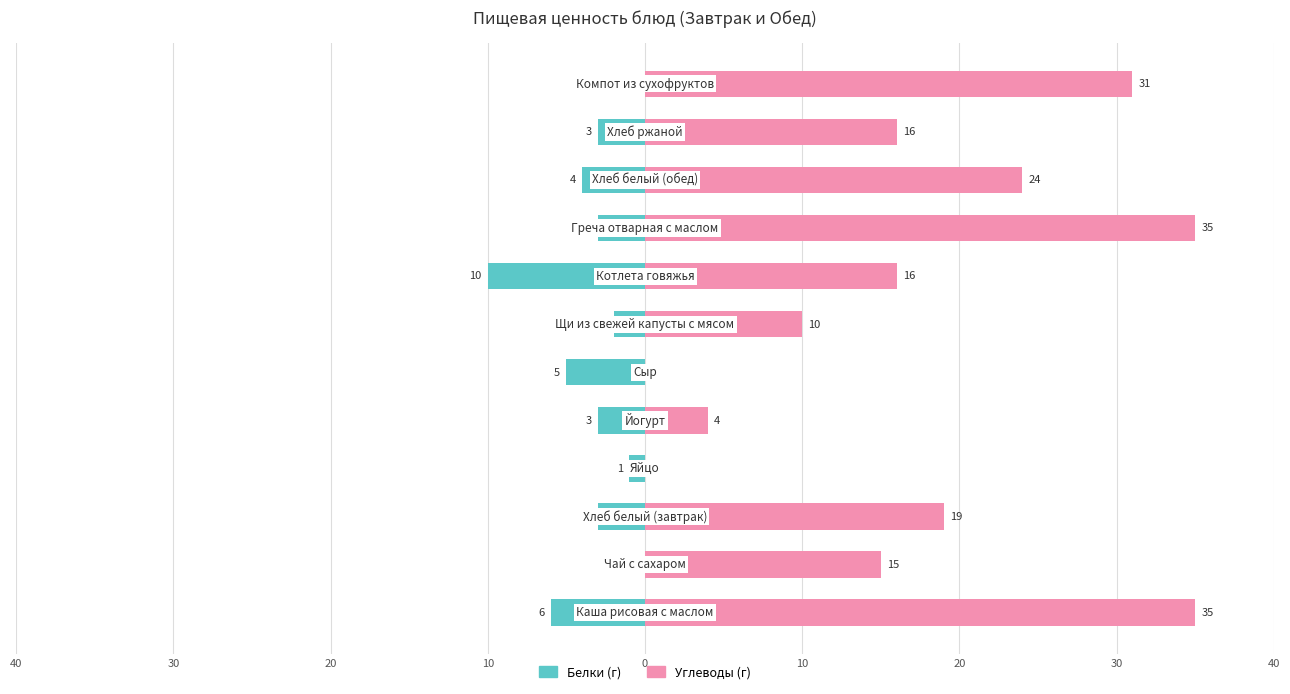

How many data points in Углеводы are less than 16?

5